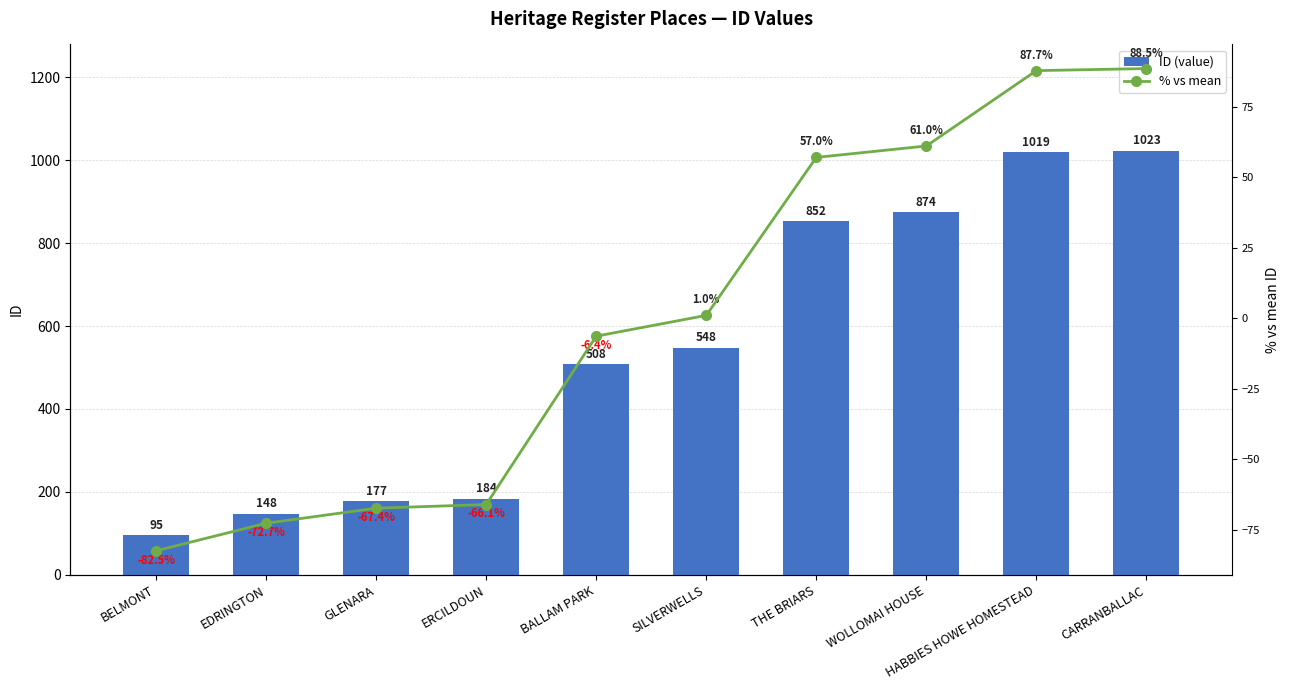

Rank the series at HABBIES HOWE HOMESTEAD from highest to lowest value.

ID (value), % vs mean